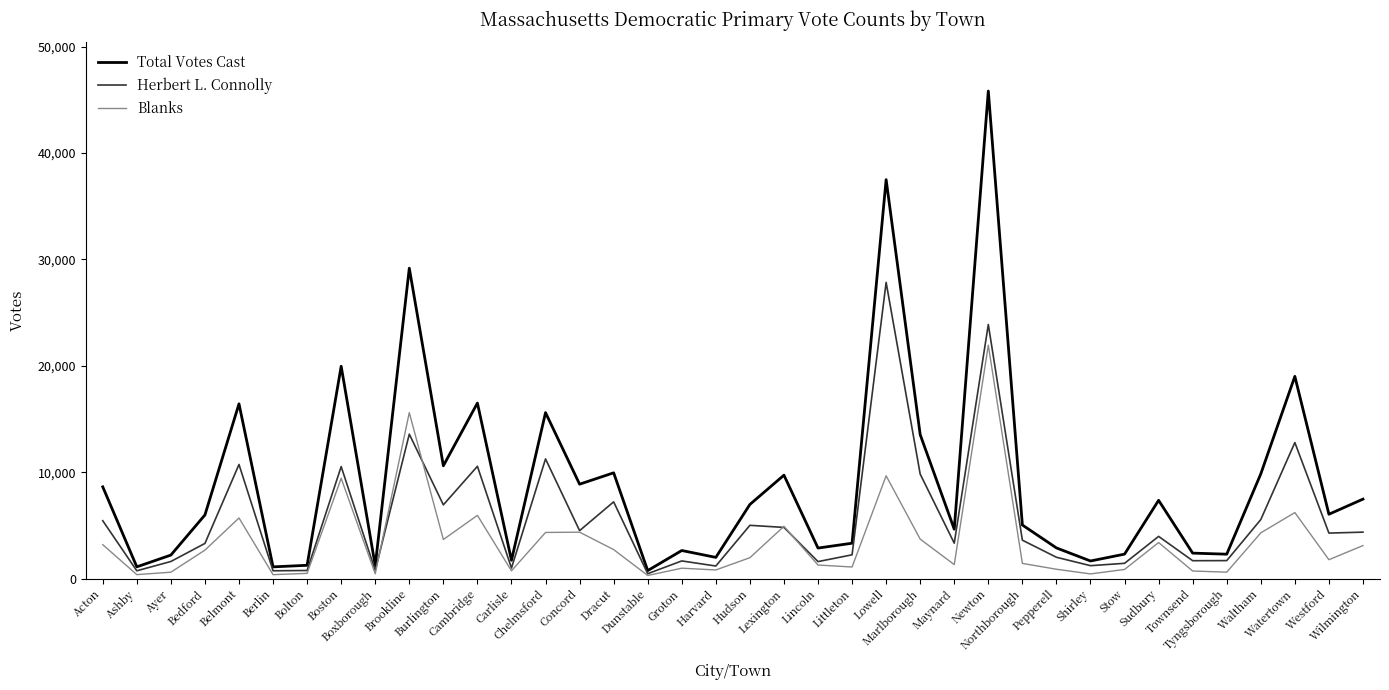

List the series in order of their overall mean, lowest first.

Blanks, Herbert L. Connolly, Total Votes Cast